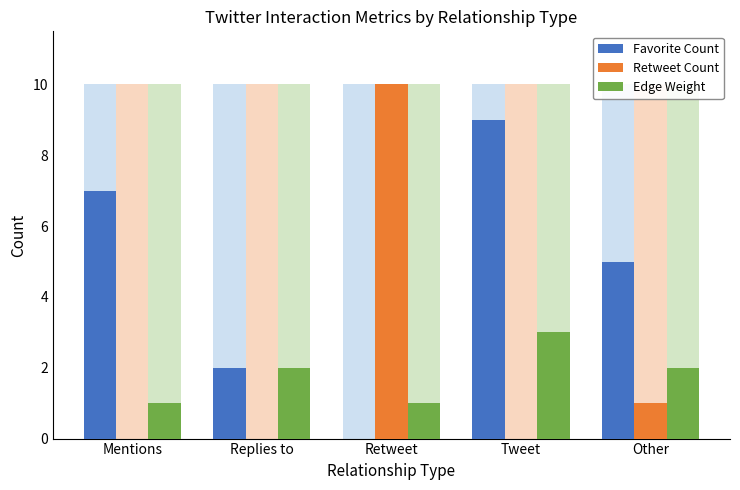

Between Mentions and Replies to, which series saw the biggest shift?

Favorite Count